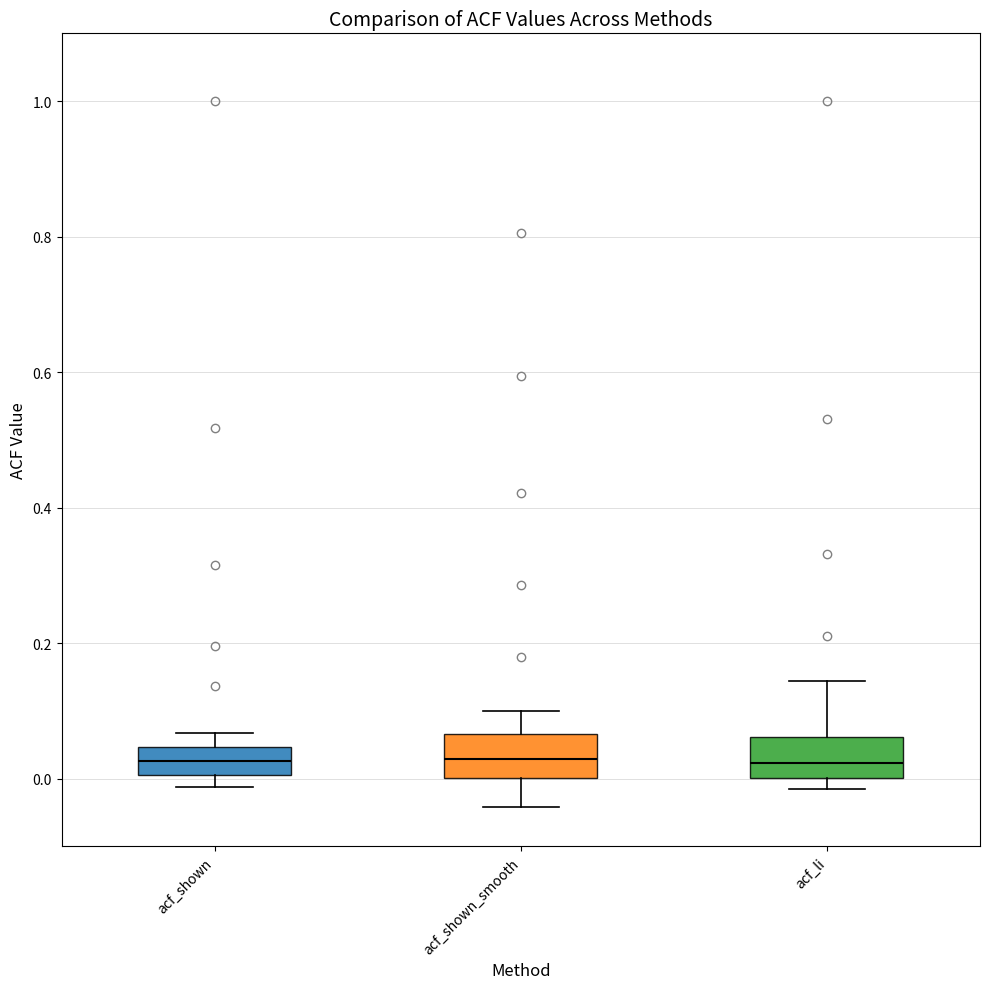

Where is the upper edge of the box for acf_shown on the y-axis? The values are not printed on the chart, so give them approximately, as read against the axis.

0.04